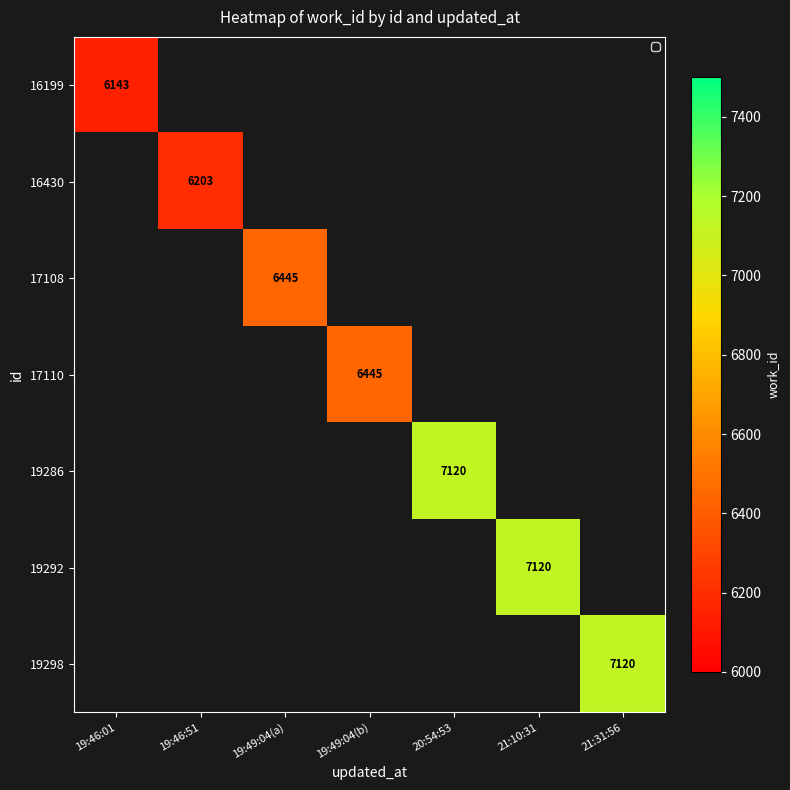

True or false: 16199 has a value of 3920 at 19:46:01.

False